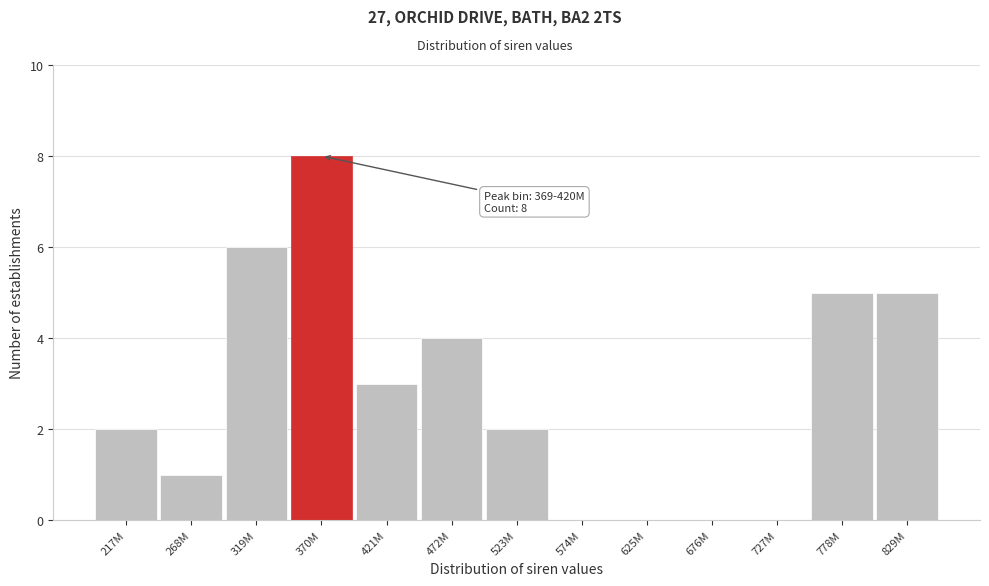

Reading left to right, what are all the values shown in this chart?

217M=2	268M=1	319M=6	370M=8	421M=3	472M=4	523M=2	574M=0	625M=0	676M=0	727M=0	778M=5	829M=5